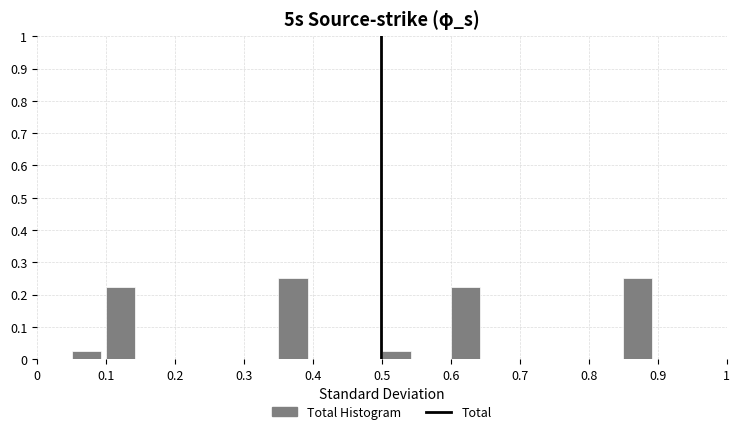

Reading left to right, list every bar in this chart as the range it spans on the x-axis followed by its height. The values are not printed on the chart, so give them approximately, as read against the axis.

0.00 to 0.05: 0
0.05 to 0.10: 0.03
0.10 to 0.15: 0.23
0.15 to 0.20: 0
0.20 to 0.25: 0
0.25 to 0.30: 0
0.30 to 0.35: 0
0.35 to 0.40: 0.25
0.40 to 0.45: 0
0.45 to 0.50: 0
0.50 to 0.55: 0.03
0.55 to 0.60: 0
0.60 to 0.65: 0.23
0.65 to 0.70: 0
0.70 to 0.75: 0
0.75 to 0.80: 0
0.80 to 0.85: 0
0.85 to 0.90: 0.25
0.90 to 0.95: 0
0.95 to 1.00: 0